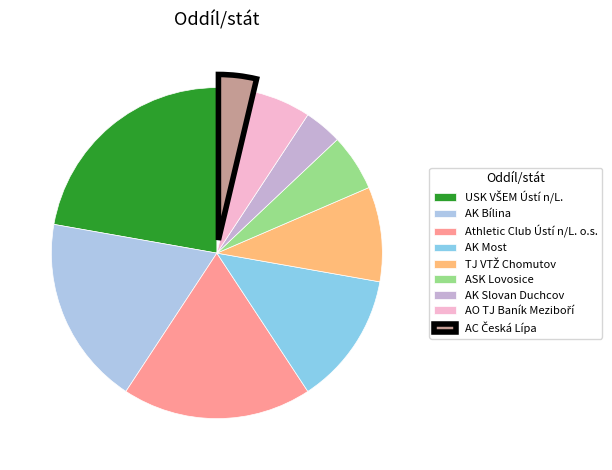

Count the number of slices in the pie.

9